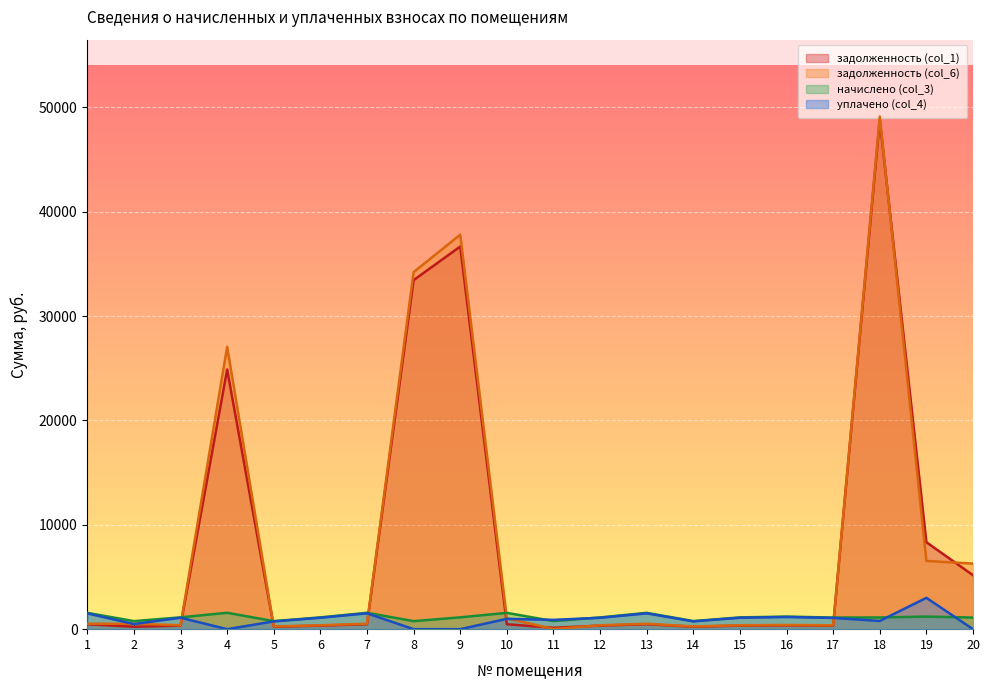

How many categories are shown in the chart?

20